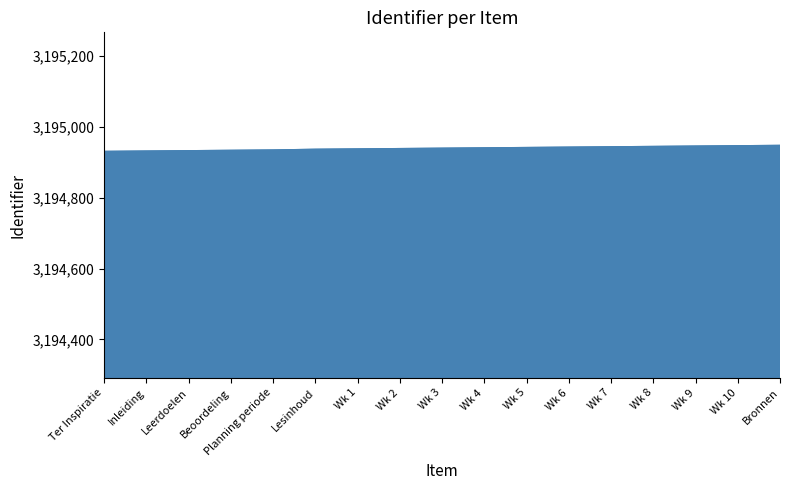

What is the greatest value displayed?

3194948